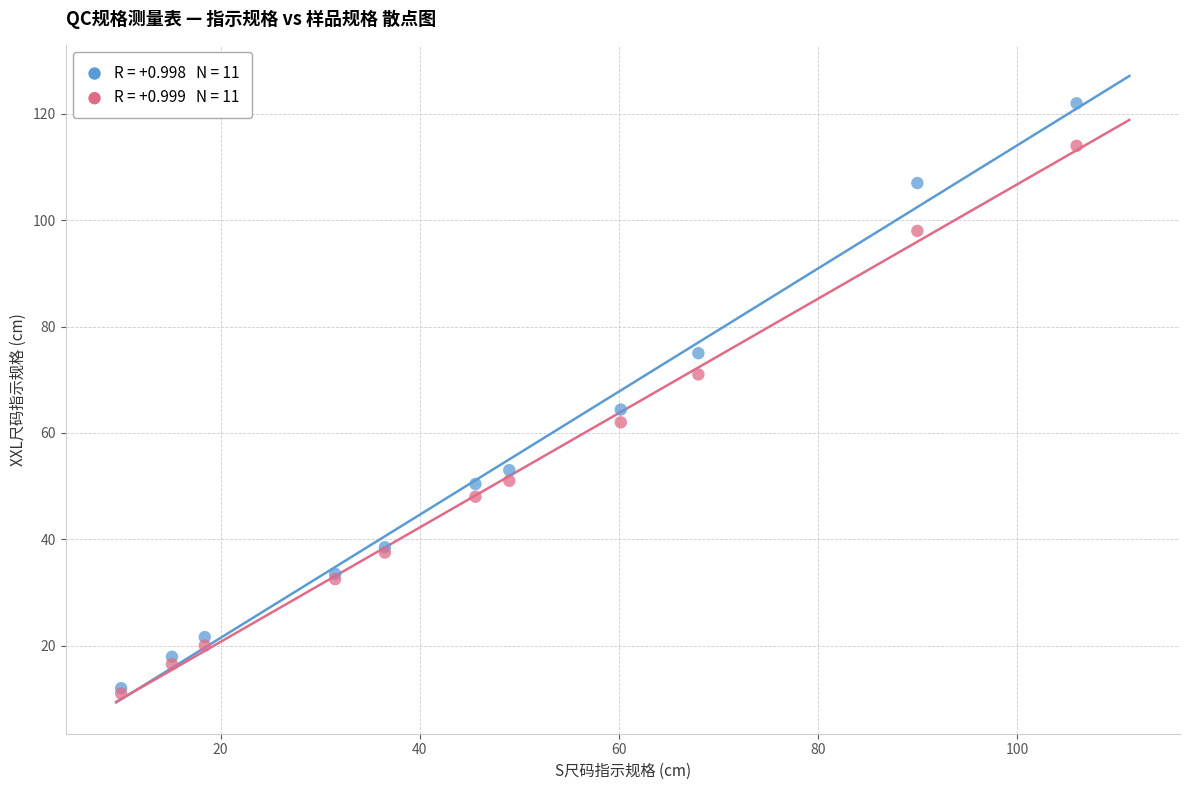

Across all series, what Y value is closest to 66?

64.4